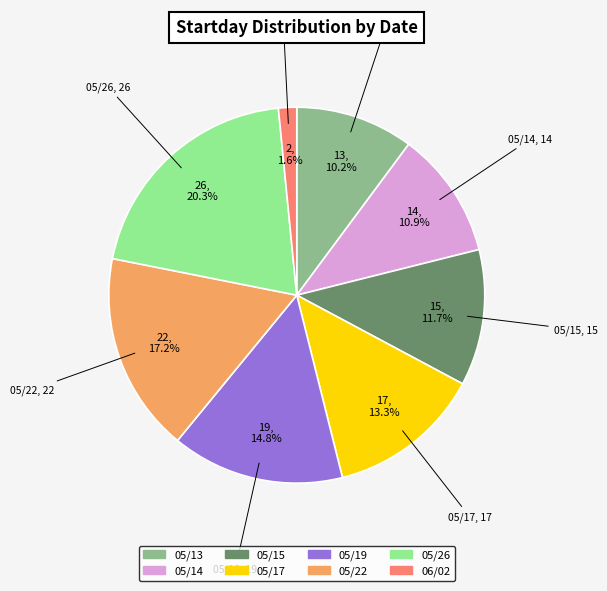

What percentage is the 05/13 slice, to the nearest percent?

10%